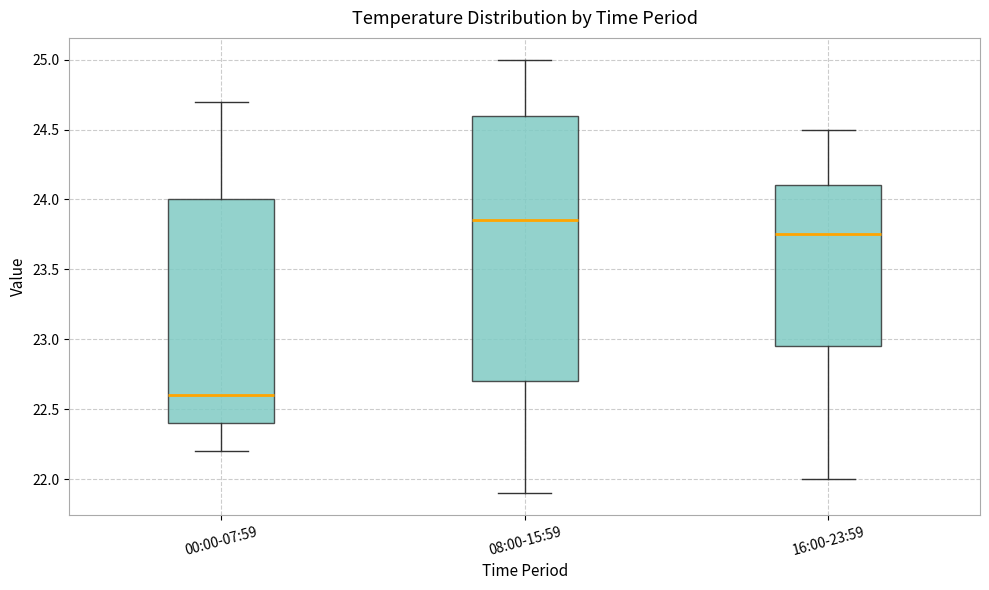

Which box's median line is the highest?

08:00-15:59